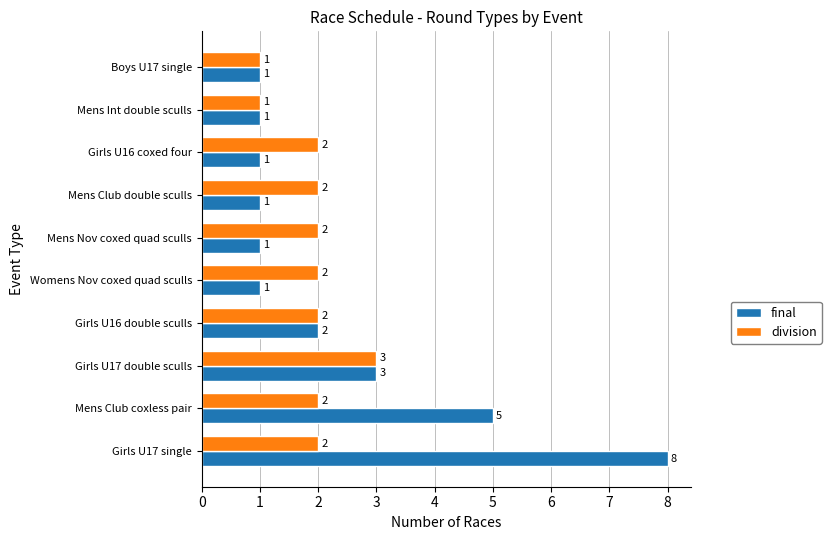

What are all the series names shown in the legend?

final, division